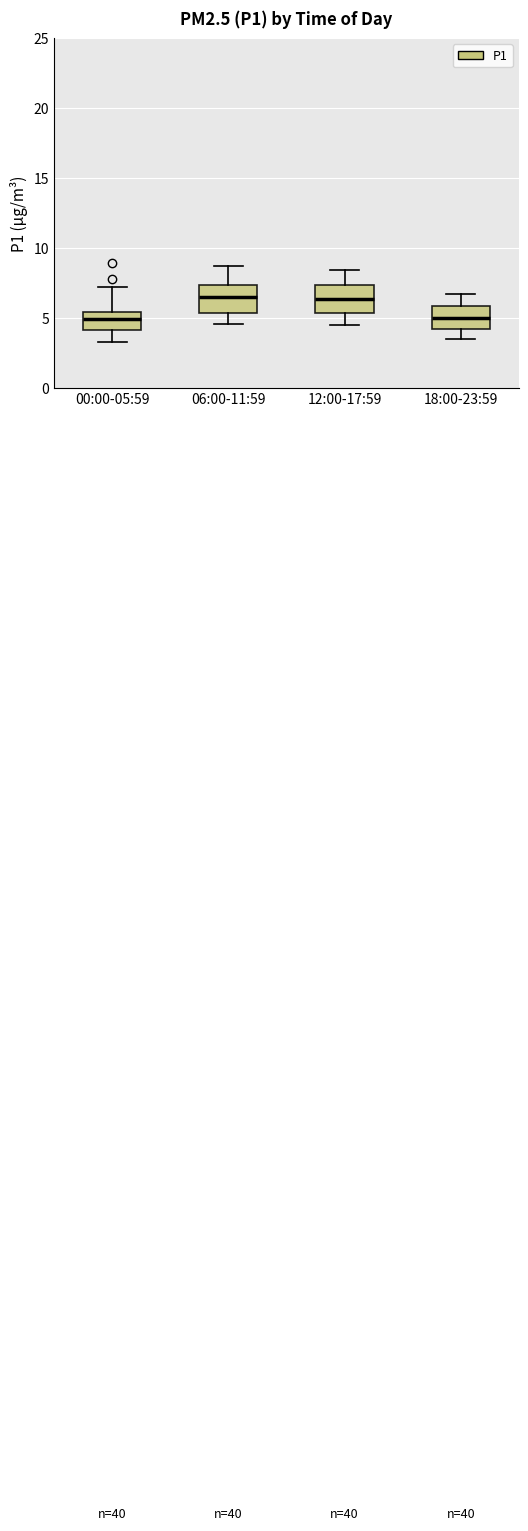

Reading left to right, read every box against the y-axis: the position of its median line, the range the box covers, and the ends of its whiskers. The values are not printed on the chart, so give them approximately, as read against the axis.

00:00-05:59: median 5.0, box 4.0 to 5.5, whiskers 3.5 to 7.0
06:00-11:59: median 6.5, box 5.5 to 7.5, whiskers 4.5 to 9.0
12:00-17:59: median 6.5, box 5.5 to 7.5, whiskers 4.5 to 8.5
18:00-23:59: median 5.0, box 4.0 to 6.0, whiskers 3.5 to 6.5